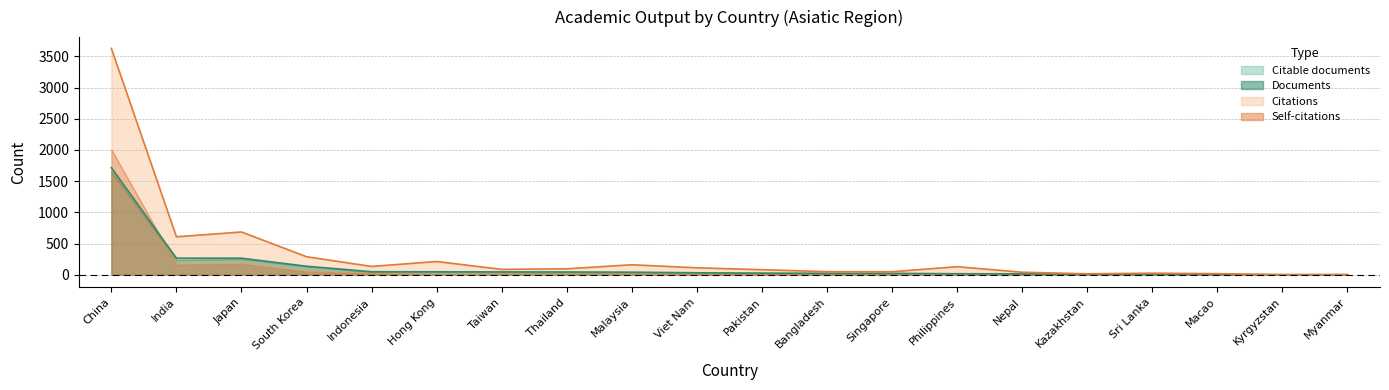

What is the sum of the Self-citations values at India and Kazakhstan?

275